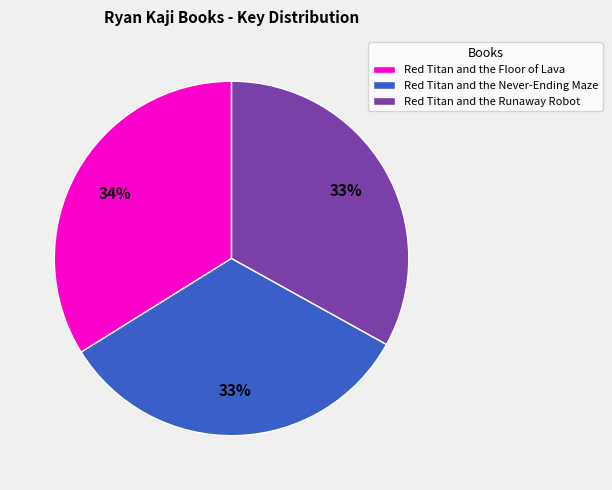

What is the ratio of the value at Red Titan and the Never-Ending Maze to the value at Red Titan and the Runaway Robot?

1.0